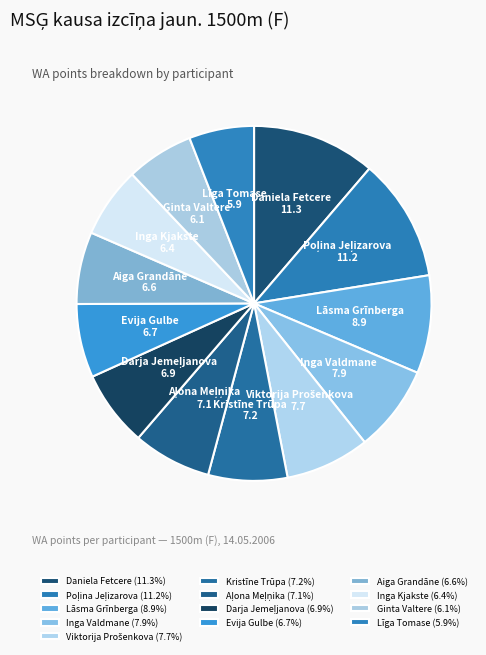

What is the ratio of the value at Inga Kjakste to the value at Aiga Grandāne?

1.0